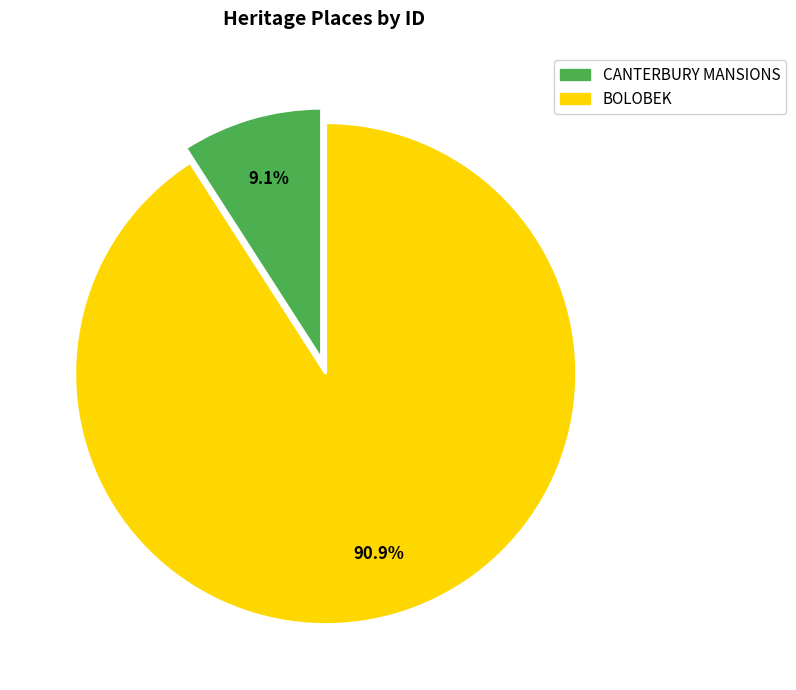

Do CANTERBURY MANSIONS and BOLOBEK together represent more than half of the pie?

Yes